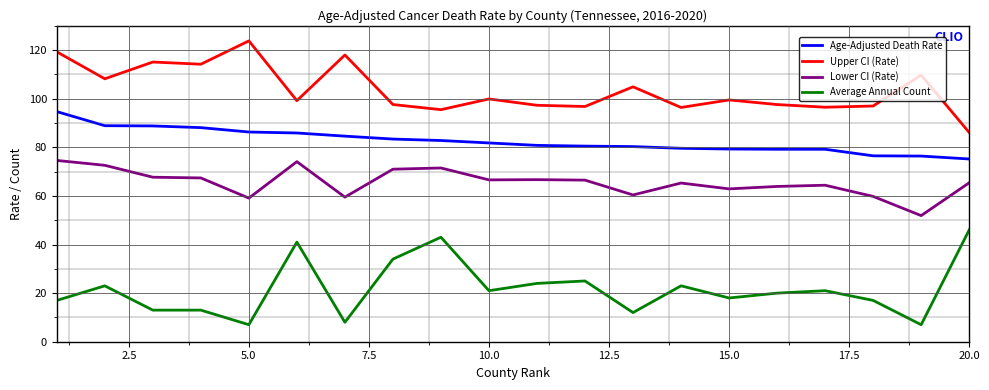

Which series has the largest total across all categories?

Upper CI (Rate)